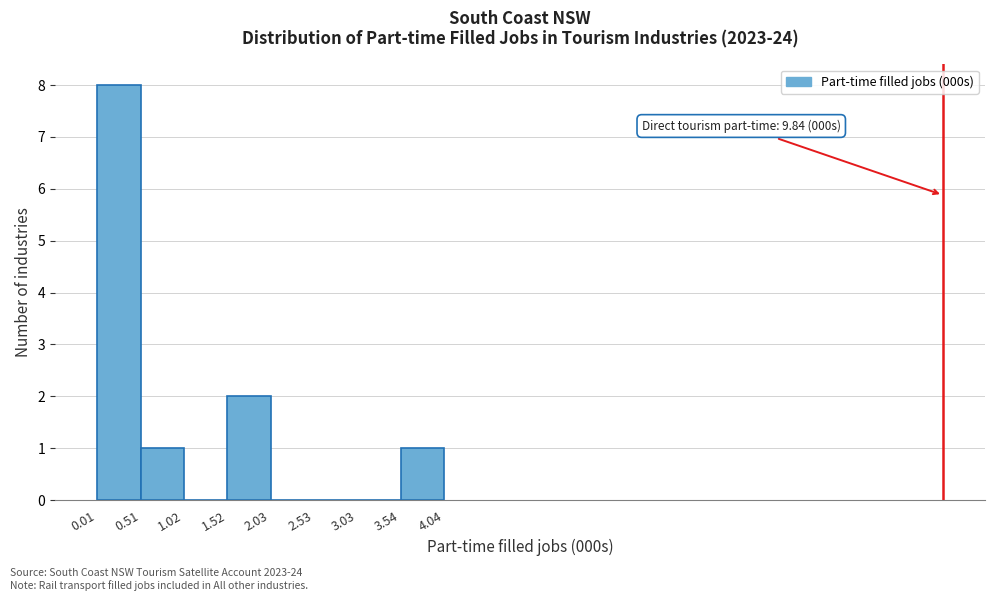

Over which range of the x-axis is the bar tallest?

0.01 to 0.51